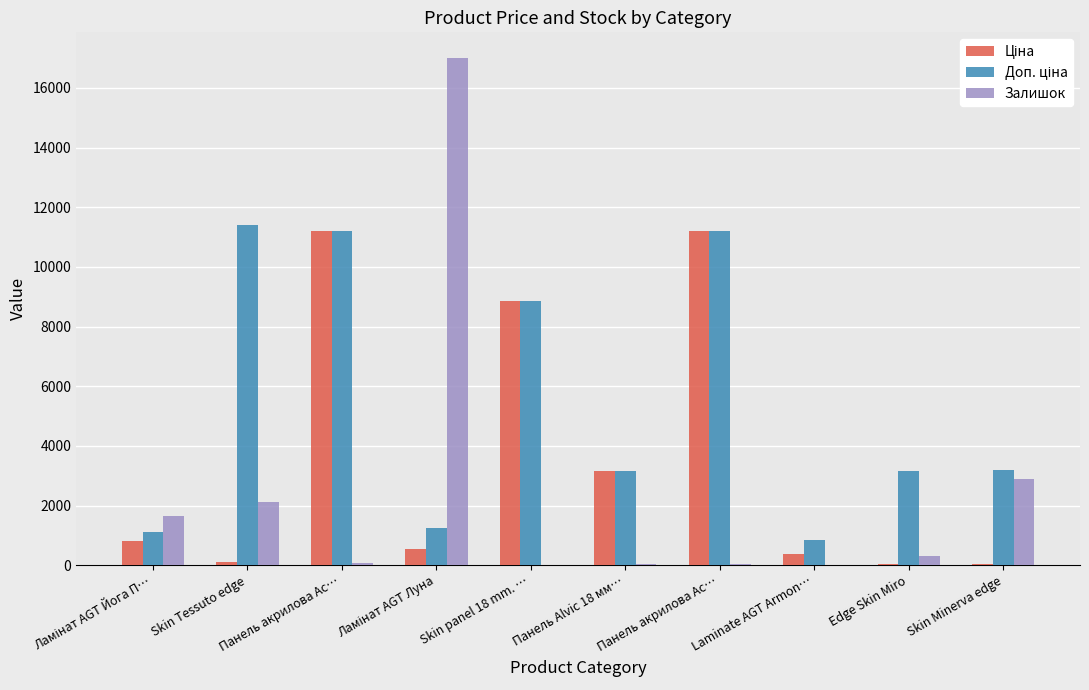

List the series in order of their peak value, highest first.

Залишок, Доп. ціна, Ціна